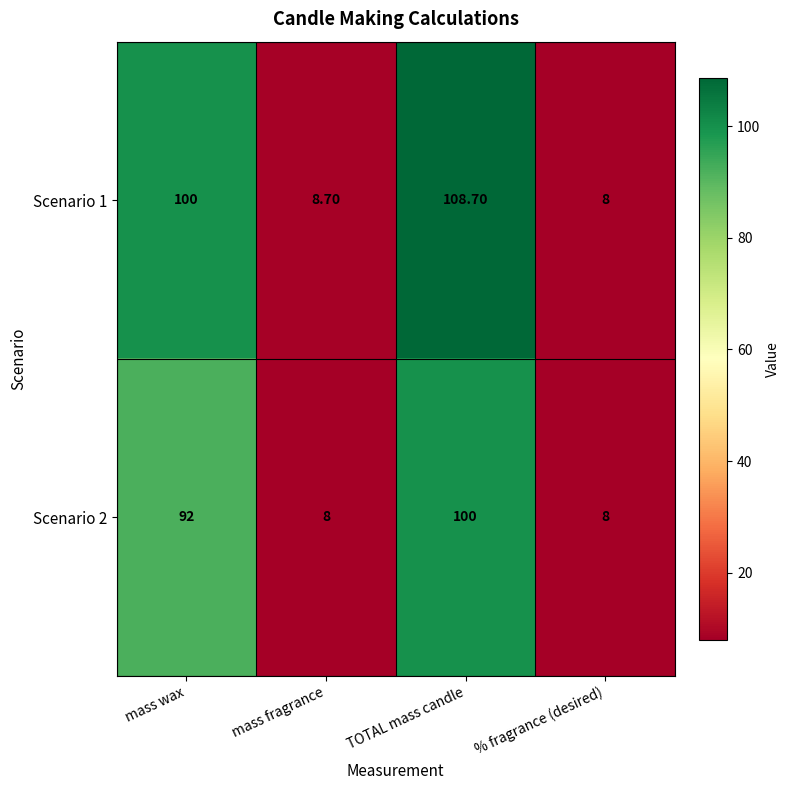

At which category is the sum across all series the highest?

TOTAL mass candle